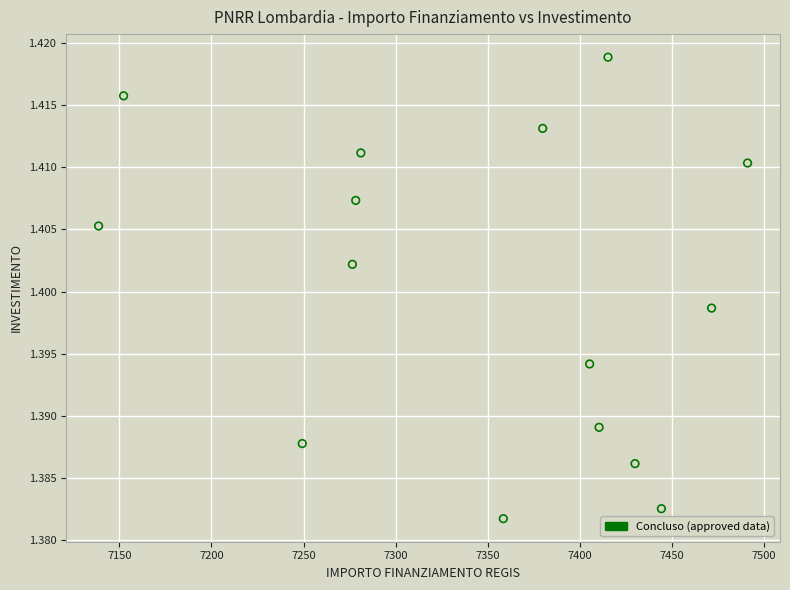

What is the range of X values (max minus min)?

352.6